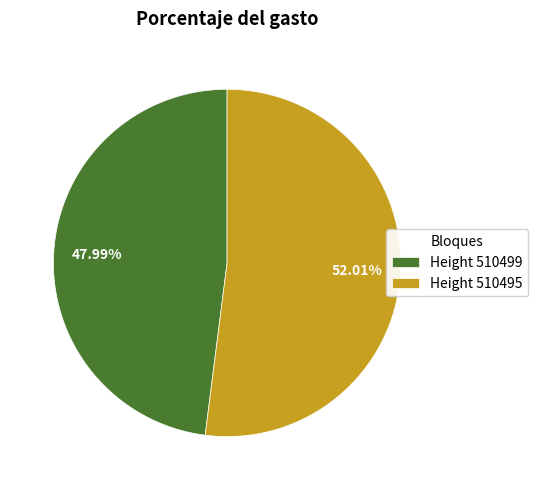

To the nearest percent, what is the difference between the largest and smallest slice percentages?

4%